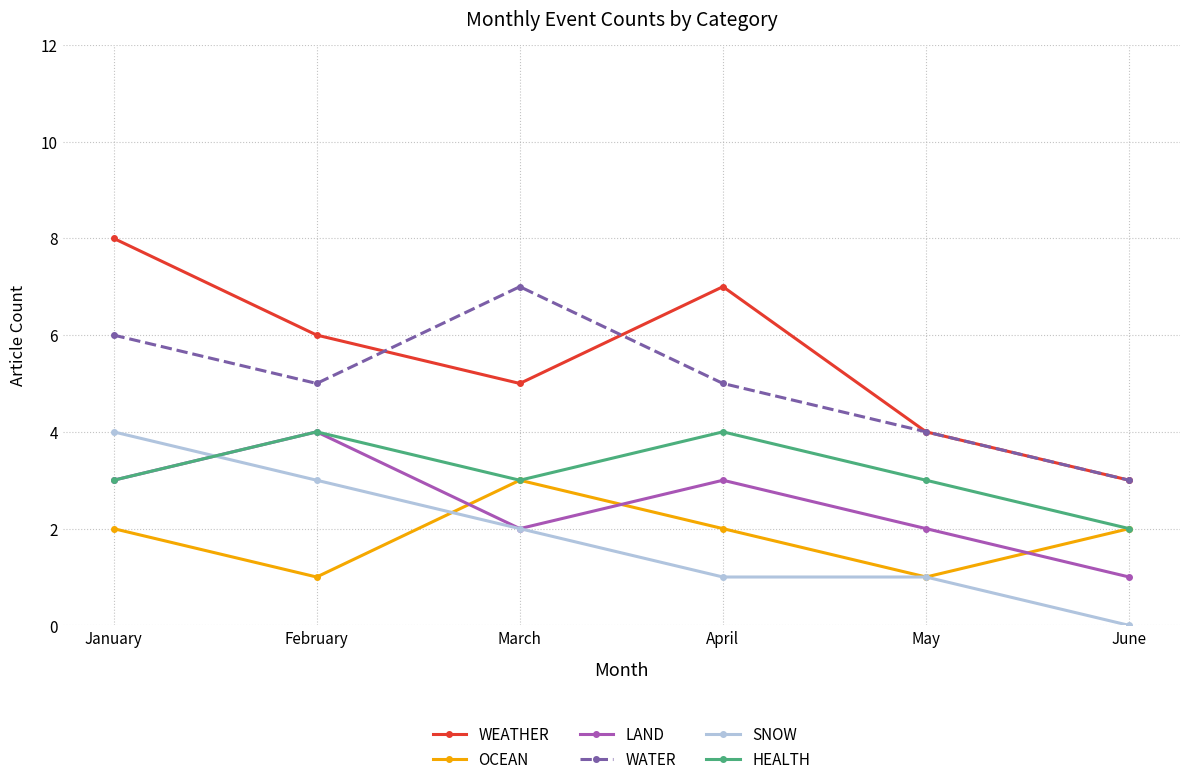

True or false: LAND has a value of 1 at May.

False